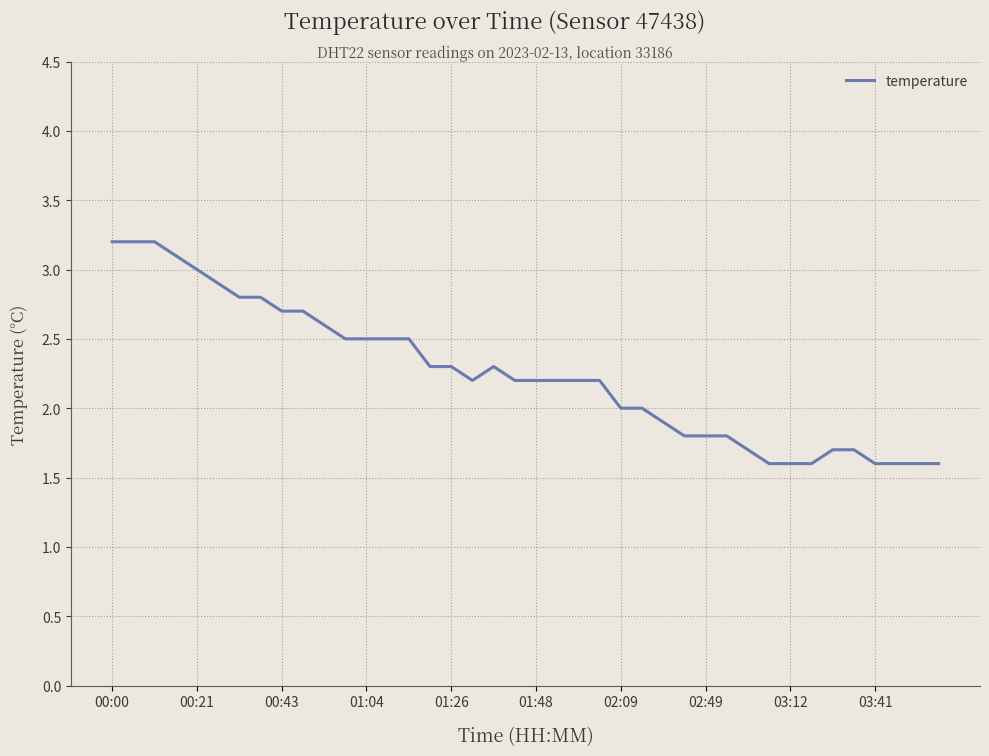

What is the maximum value shown in the chart?

3.2